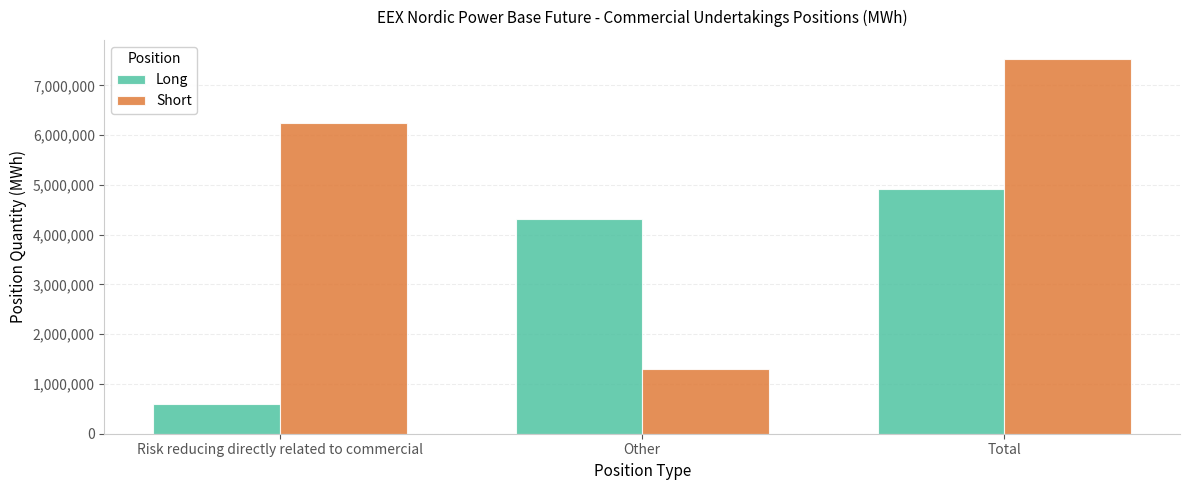

What are all the series names shown in the legend?

Long, Short